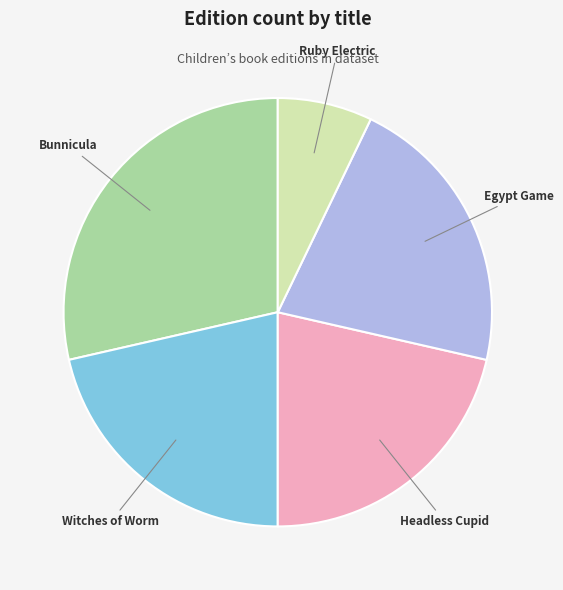

Does Ruby Electric account for over 50% of the chart?

No